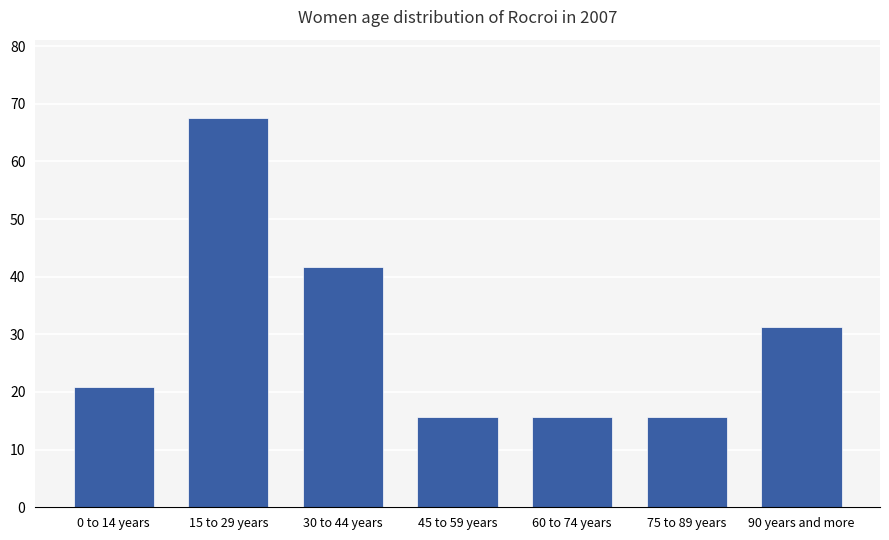

The chart shows a value of 10.8 at 0 to 14 years. True or false?

False